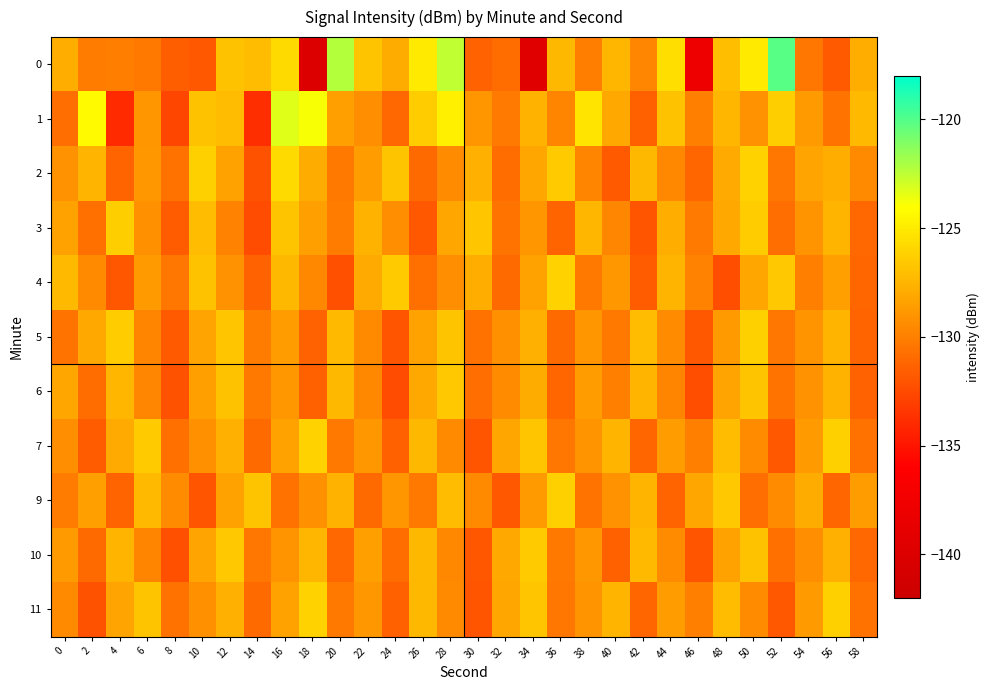

What is the spread (max minus min) of values at 40?

4.3